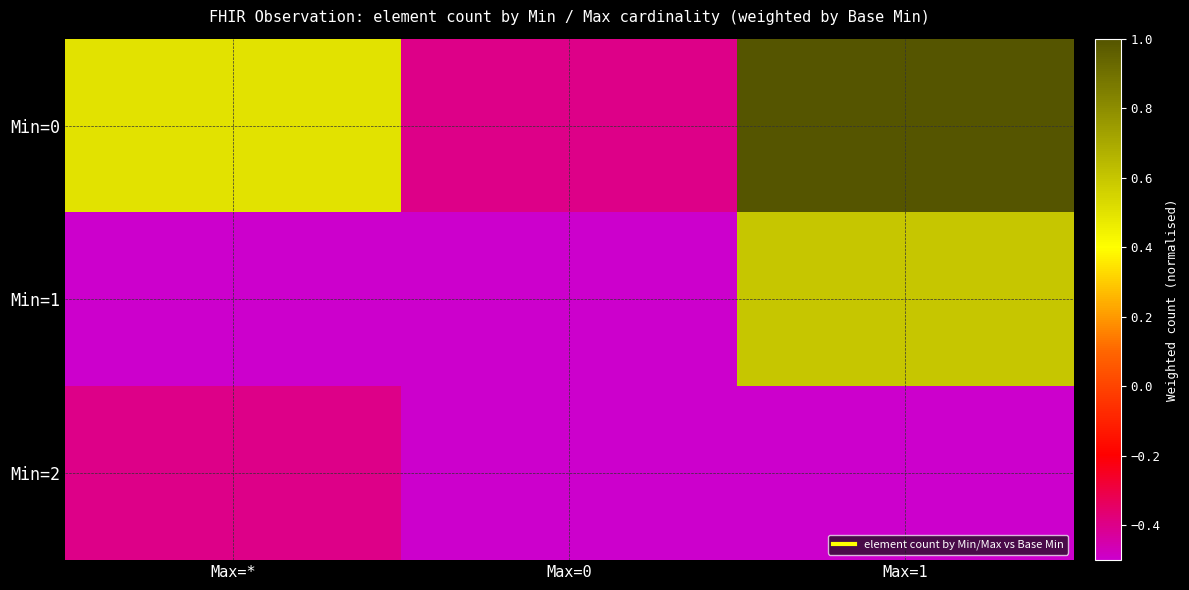

Reading left to right, list all the values displayed in this chart.

Min=0: Max=*=0.5	Max=0=-0.4	Max=1=1.5
Min=1: Max=*=-0.5	Max=0=-0.5	Max=1=0.6
Min=2: Max=*=-0.4	Max=0=-0.5	Max=1=-0.5